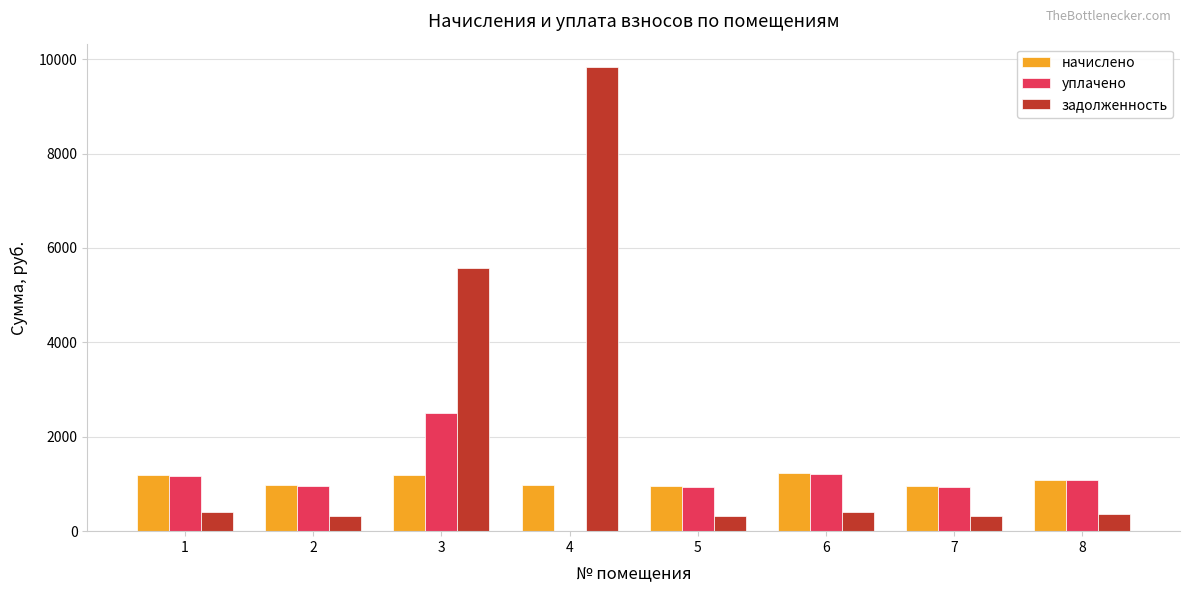

Is the value of уплачено at 6 greater than the value of задолженность at 4?

No